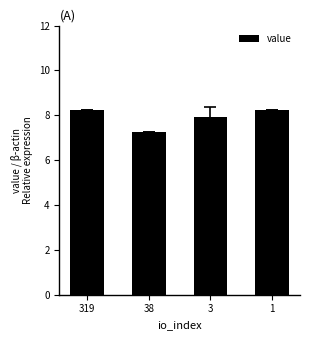

What is the maximum value shown in the chart?

8.2